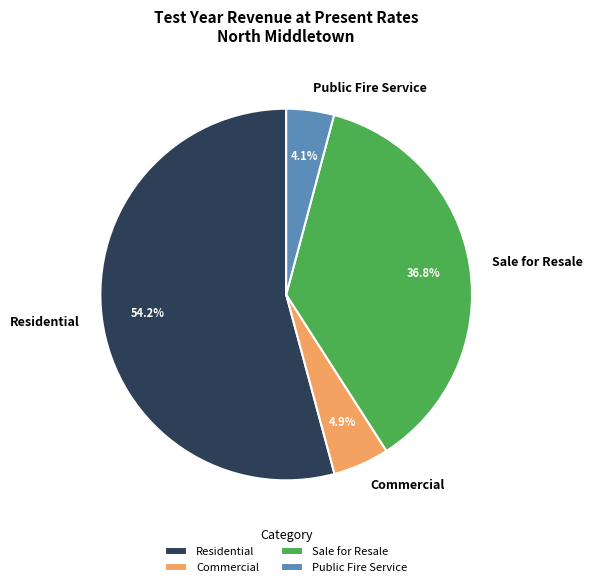

True or false: Sale for Resale accounts for 28% of the total.

False